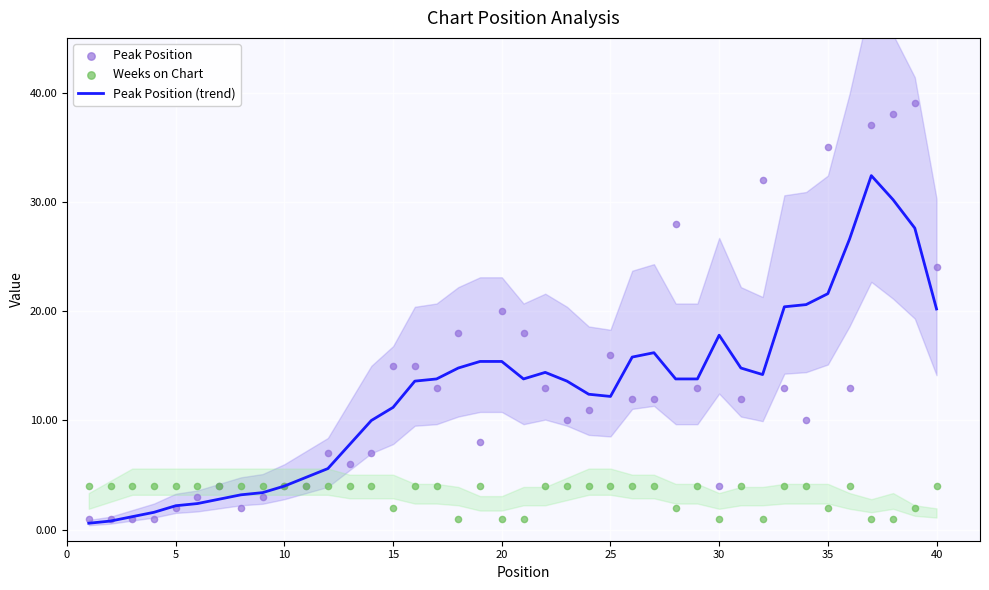

The value of Peak Position (trend) at 35 is 21.6. True or false?

True